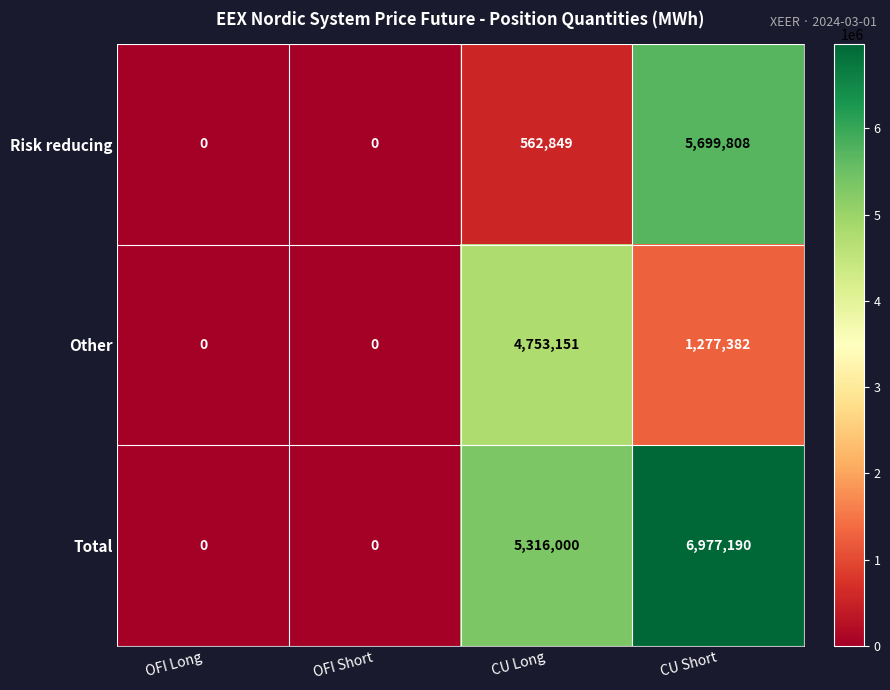

True or false: Other has a value of 1277382 at CU Short.

True